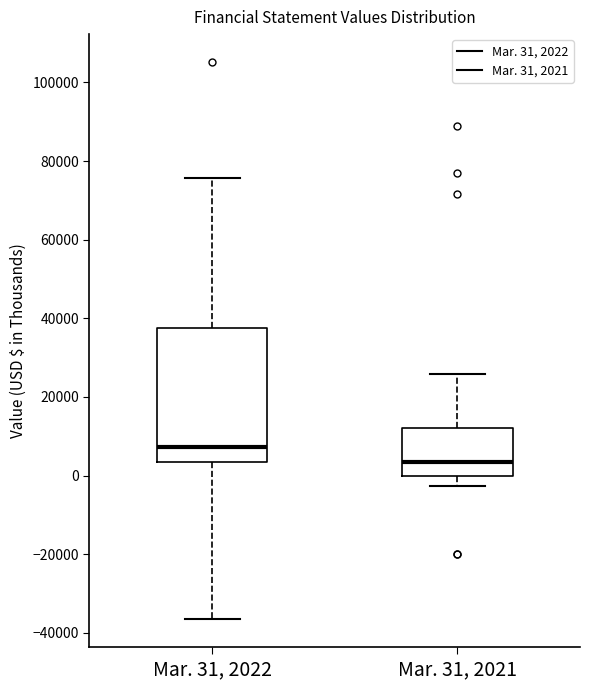

Reading left to right, transcribe this box plot: for each box, give where its median line is, the range the box spans, and where its two whiskers end, as read against the y-axis. The values are not printed on the chart, so give them approximately, as read against the axis.

Mar. 31, 2022: median 8000, box 4000 to 38000, whiskers -36000 to 76000
Mar. 31, 2021: median 4000, box 0 to 12000, whiskers -2000 to 26000